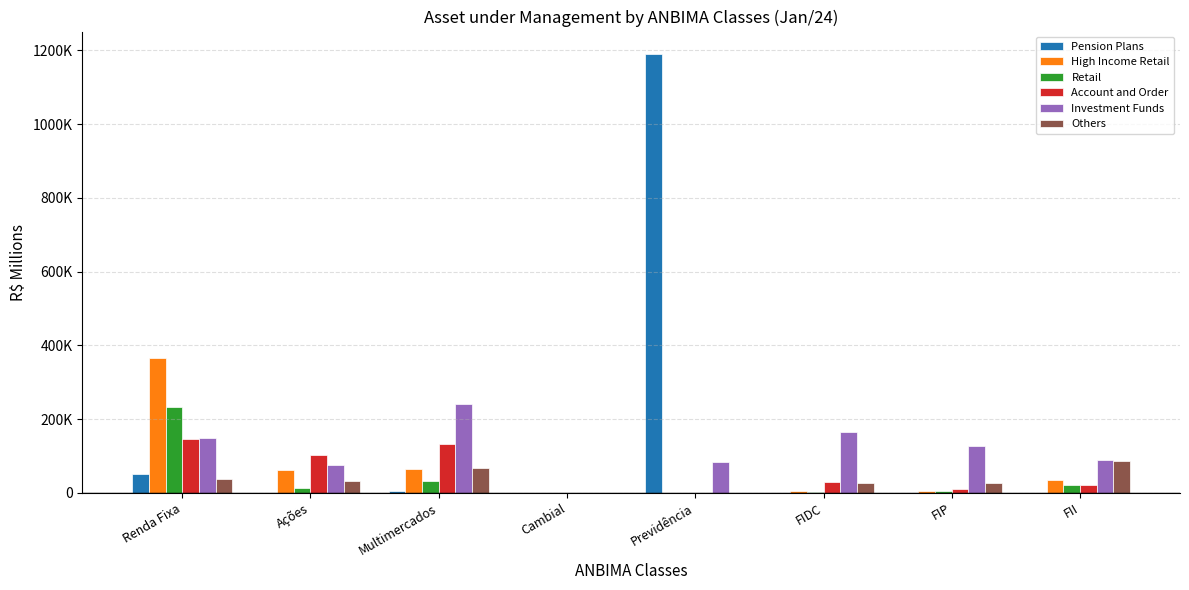

True or false: Investment Funds has a value of 75277.2 at Ações.

True